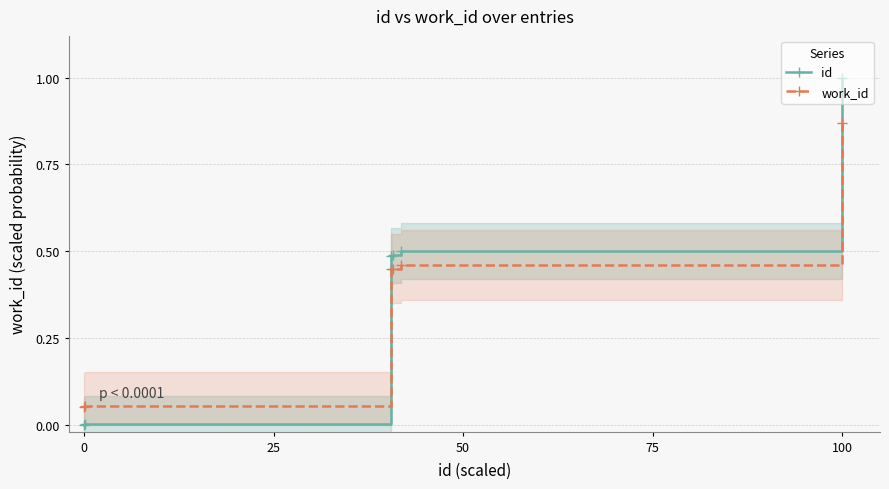

At which label does id reach its peak?

100